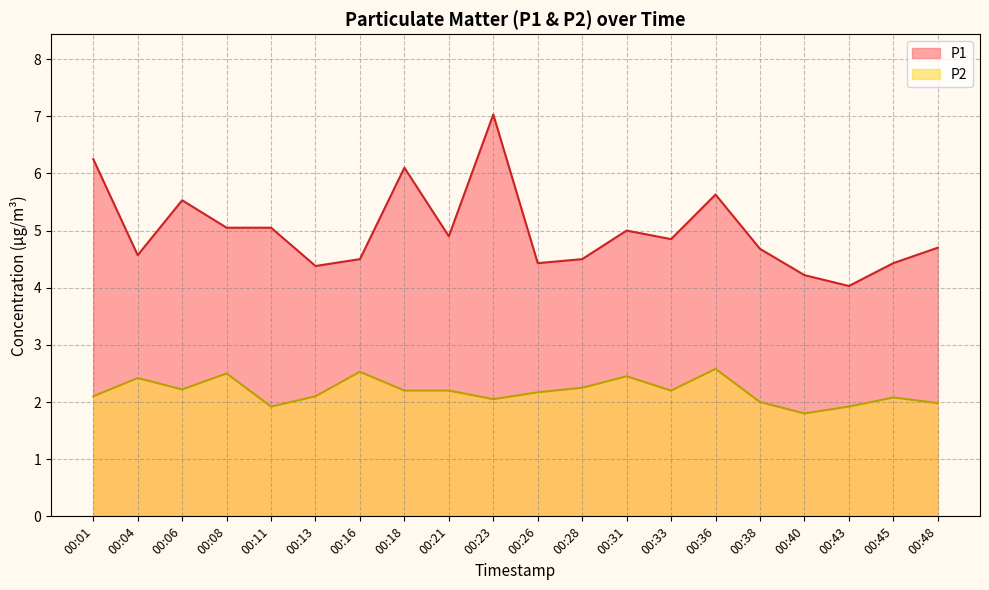

The value of P1 at 00:33 is 4.8. True or false?

True